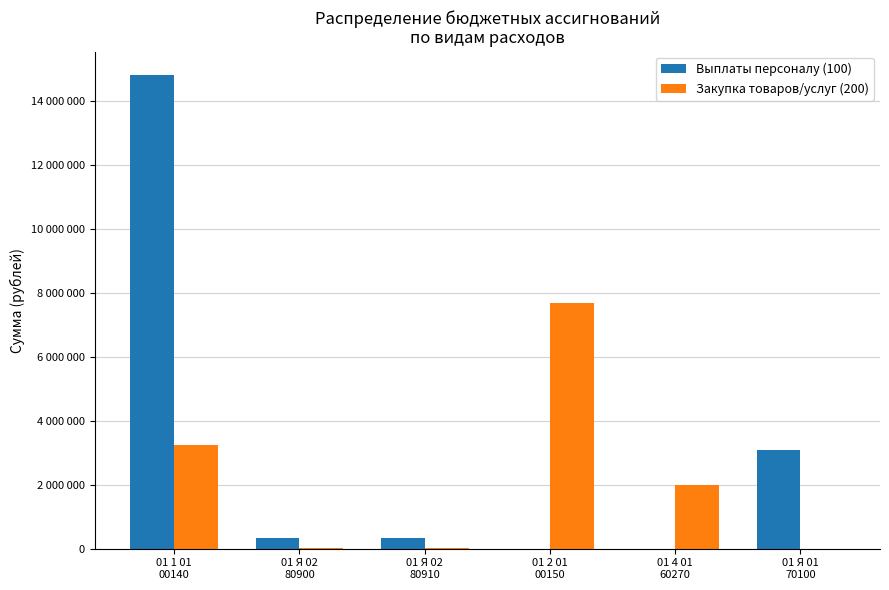

The Выплаты персоналу (100) series shows 9755938 at 01 1 01
00140. True or false?

False